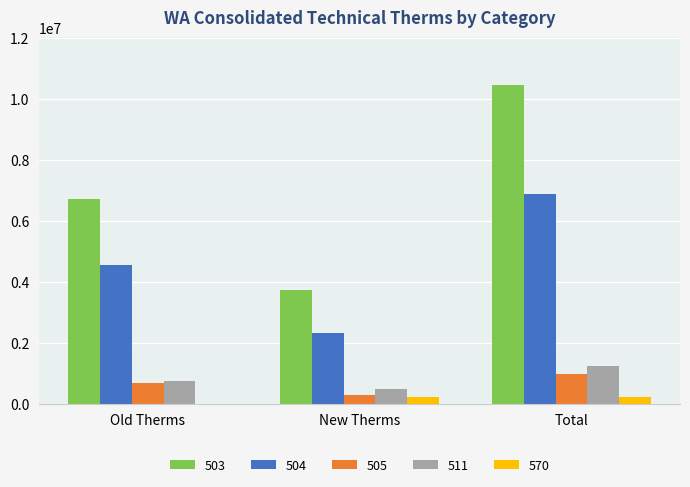

What is the sum of all 570 values?

425256